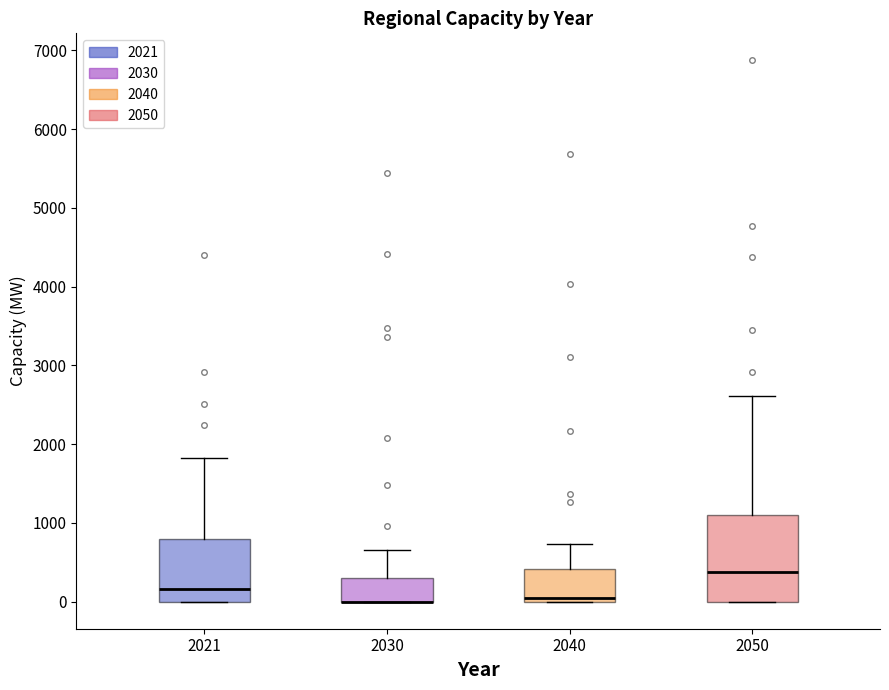

Reading left to right, read every box against the y-axis: the position of its median line, the range the box covers, and the ends of its whiskers. The values are not printed on the chart, so give them approximately, as read against the axis.

2021: median 200, box 0 to 800, whiskers 0 to 1800
2030: median 0 (drawn on the box's lower edge), box 0 to 300, whiskers 0 to 700
2040: median 0 (just above the box's lower edge), box 0 to 400, whiskers 0 to 700
2050: median 400, box 0 to 1100, whiskers 0 to 2600